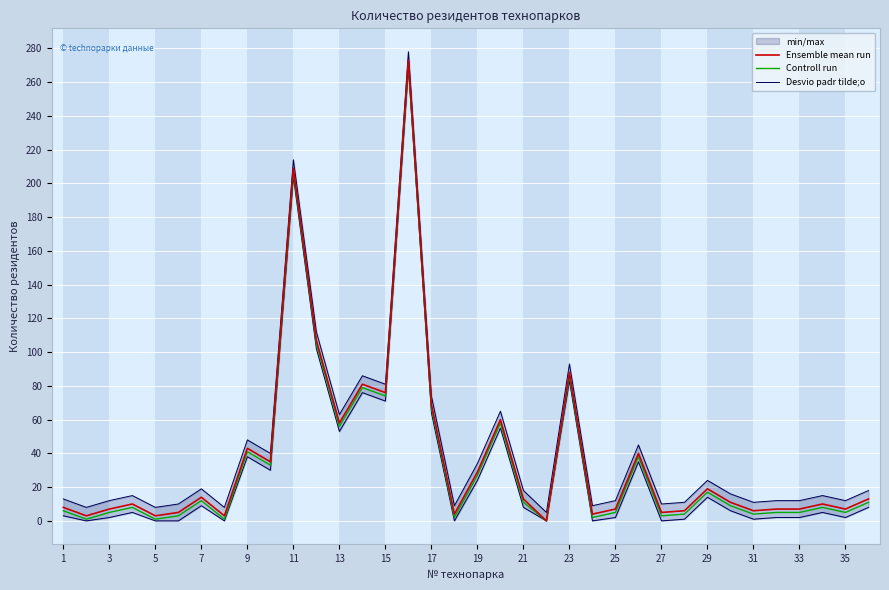

Is the value of Controll run at 33 greater than the value of Ensemble mean run at 11?

No